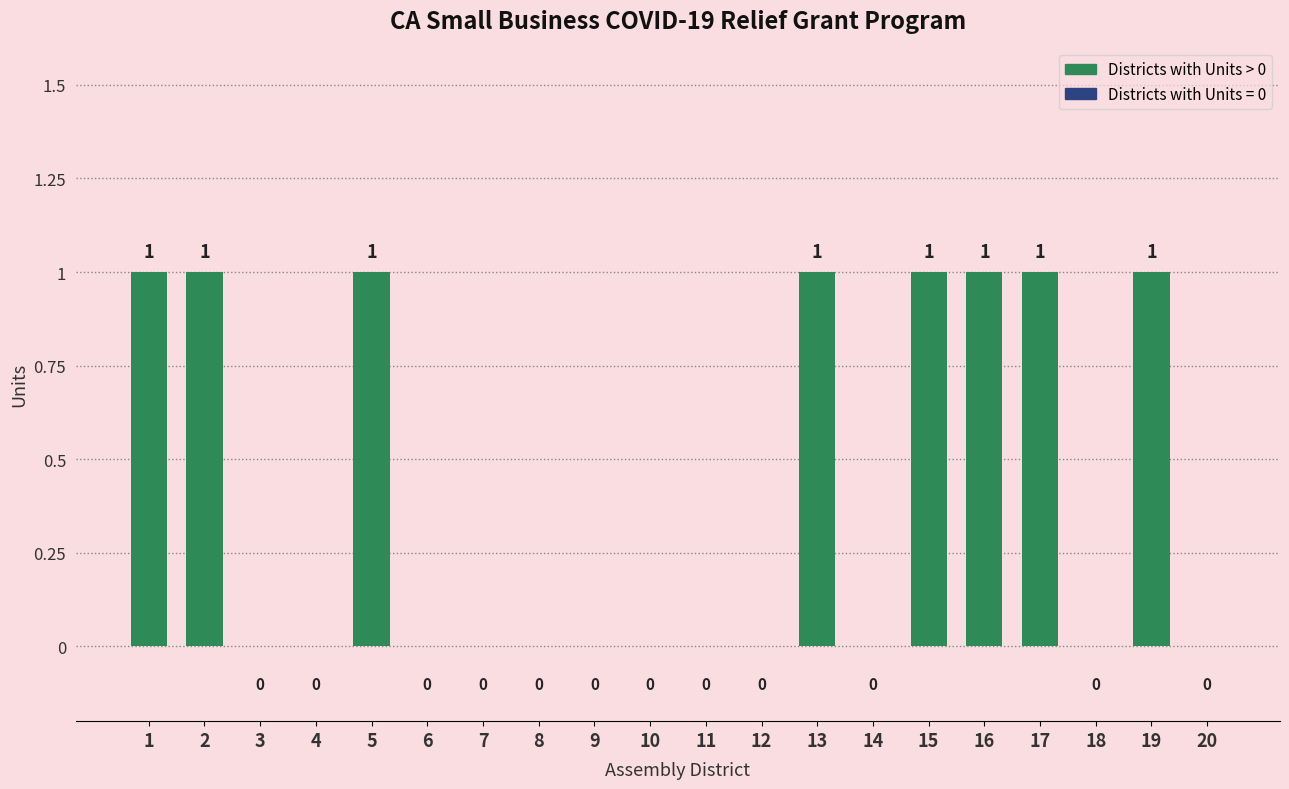

The value at 17 is 2. True or false?

False